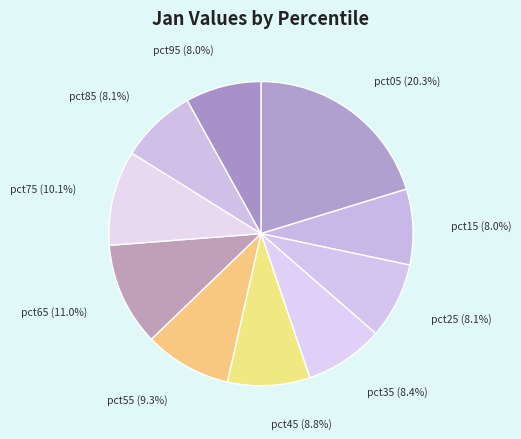

To the nearest percent, what is the difference between the largest and smallest slice percentages?

12%